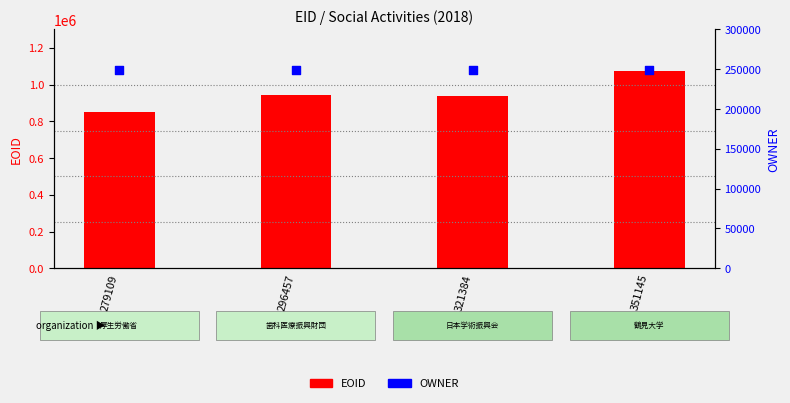

Which series contains the lowest Y value?

OWNER